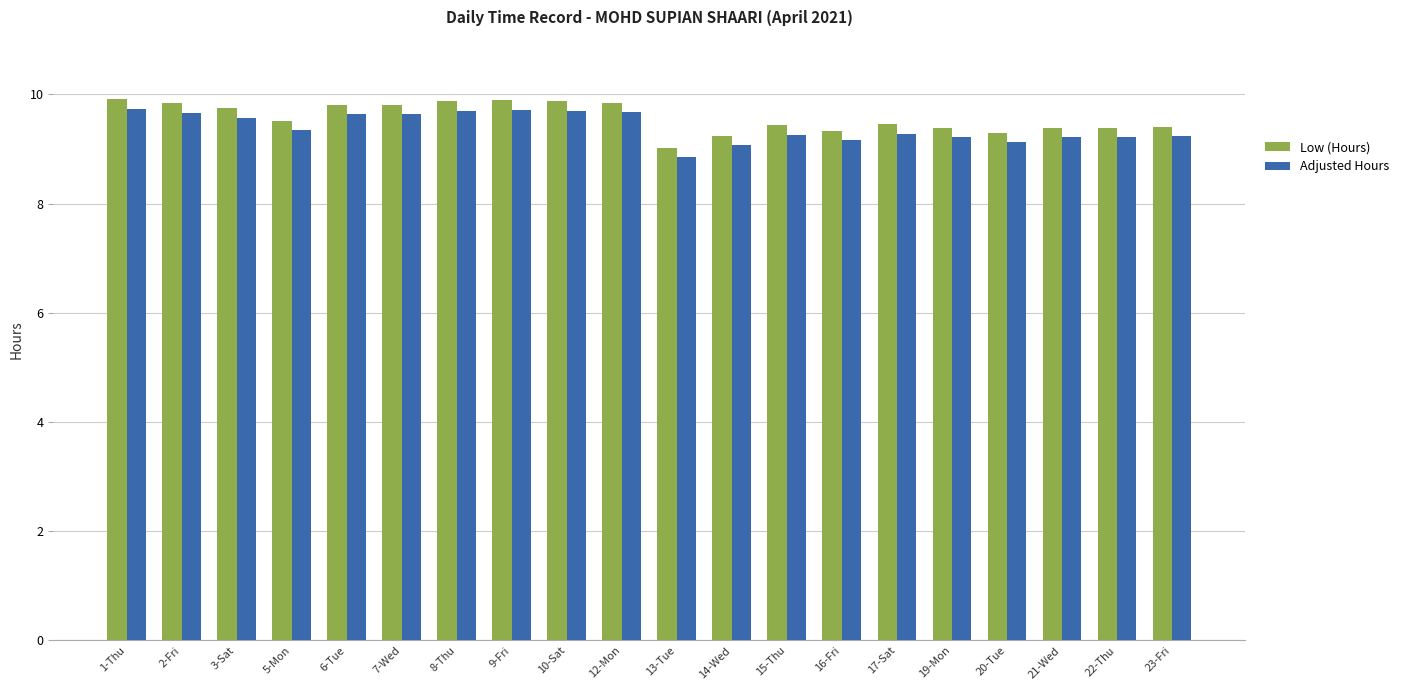

List the series in order of their overall mean, lowest first.

Adjusted Hours, Low (Hours)